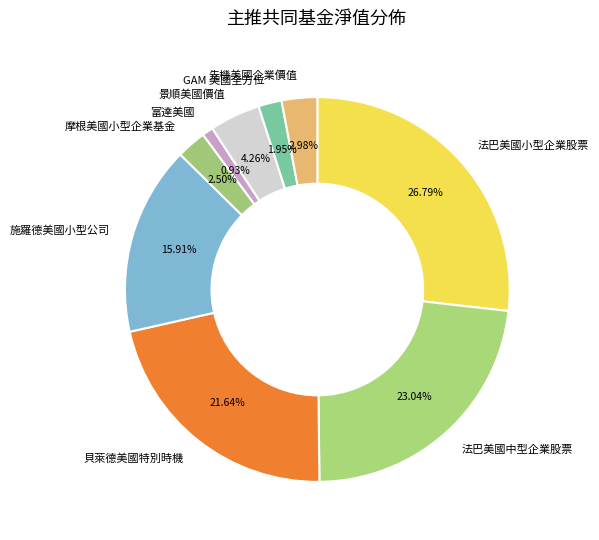

Is it true that 富達美國 is 9% of the pie?

False